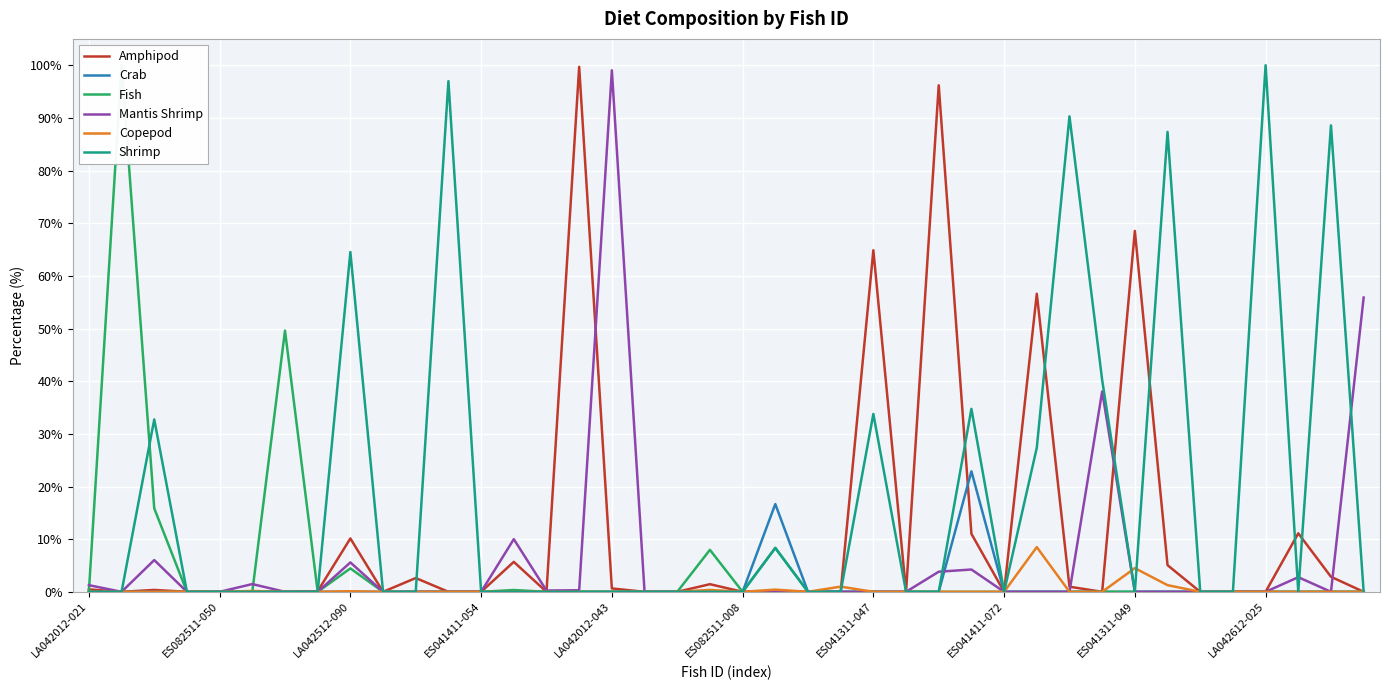

Rank the series at LA042612-025 from highest to lowest value.

Shrimp, Amphipod, Crab, Fish, Mantis Shrimp, Copepod